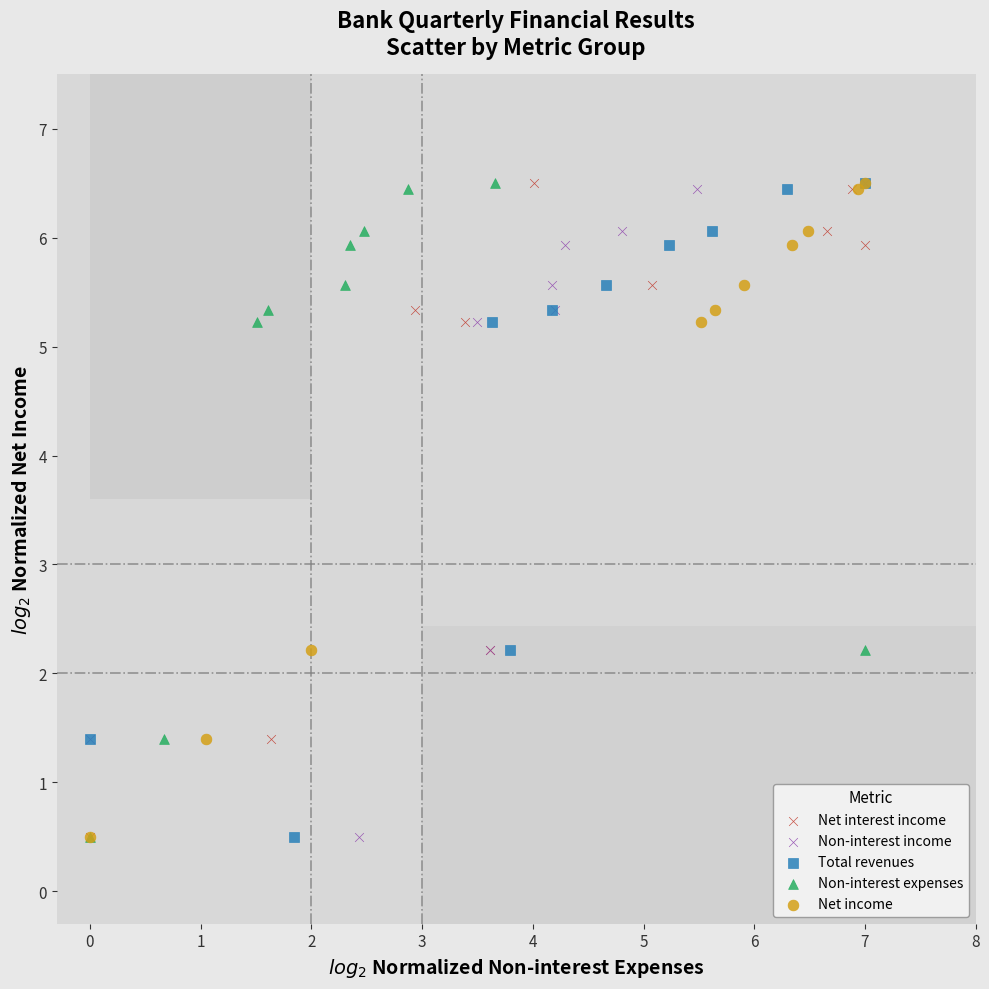

What are all the series names shown in the legend?

Net interest income, Non-interest income, Total revenues, Non-interest expenses, Net income